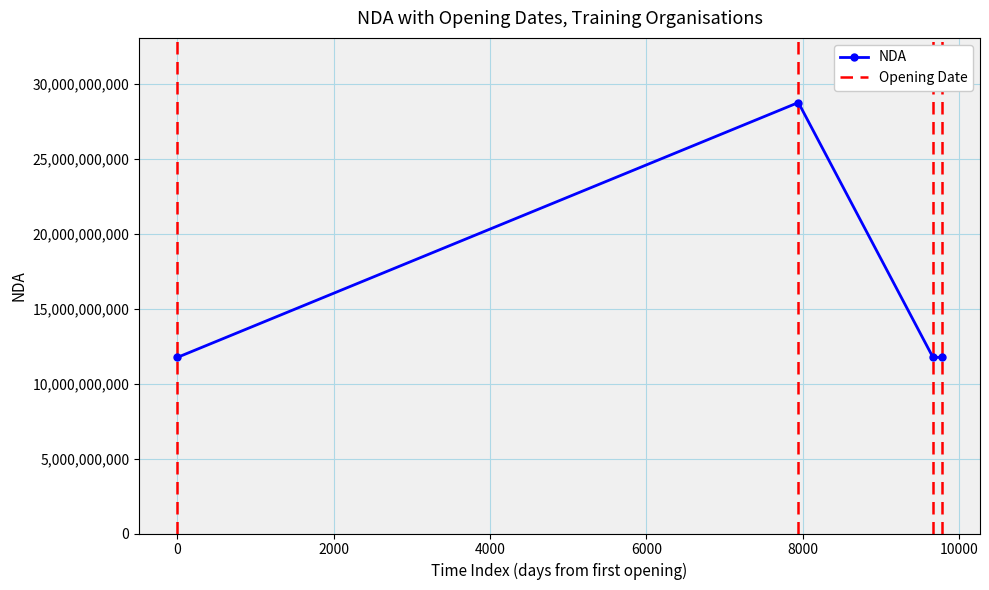

What is the maximum value shown in the chart?

28760567976